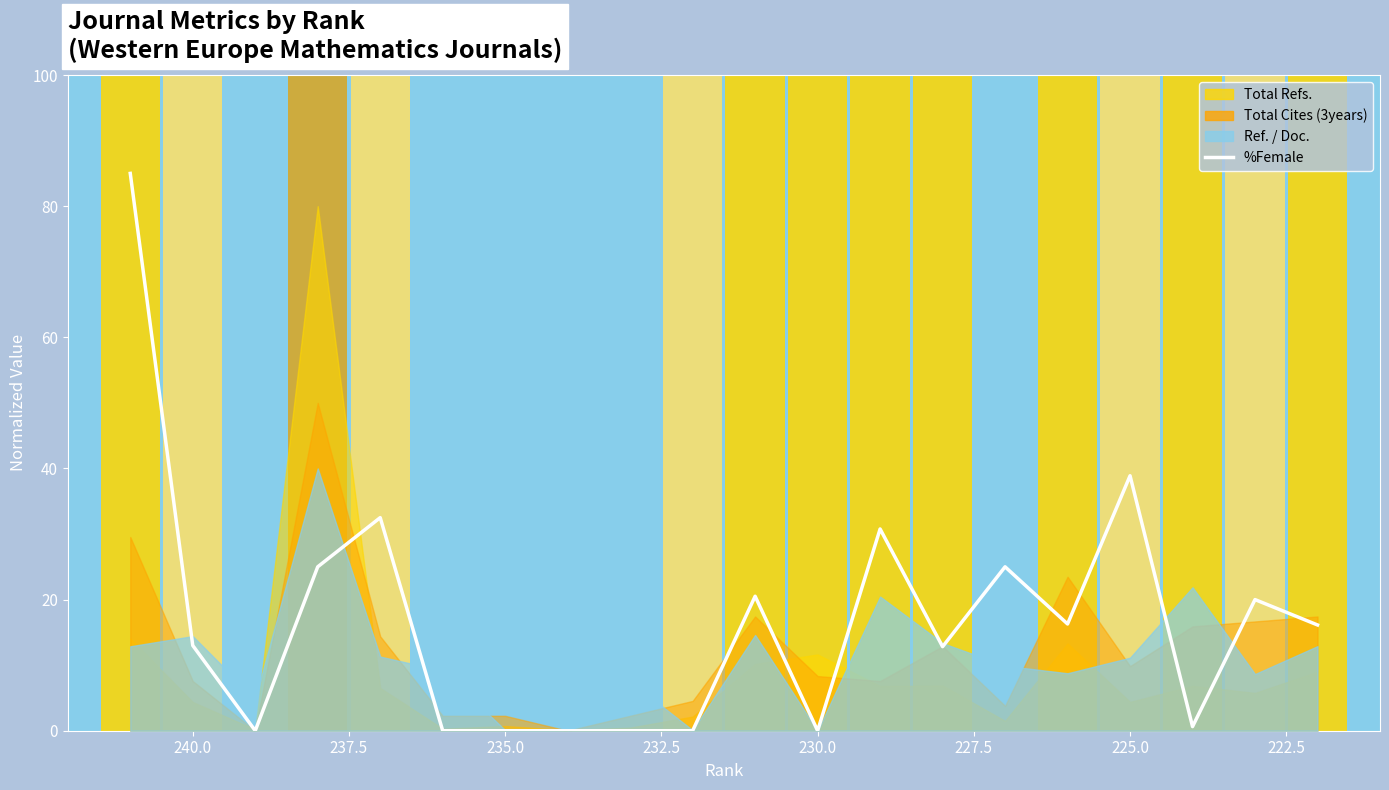

How many data points are above 16?

10